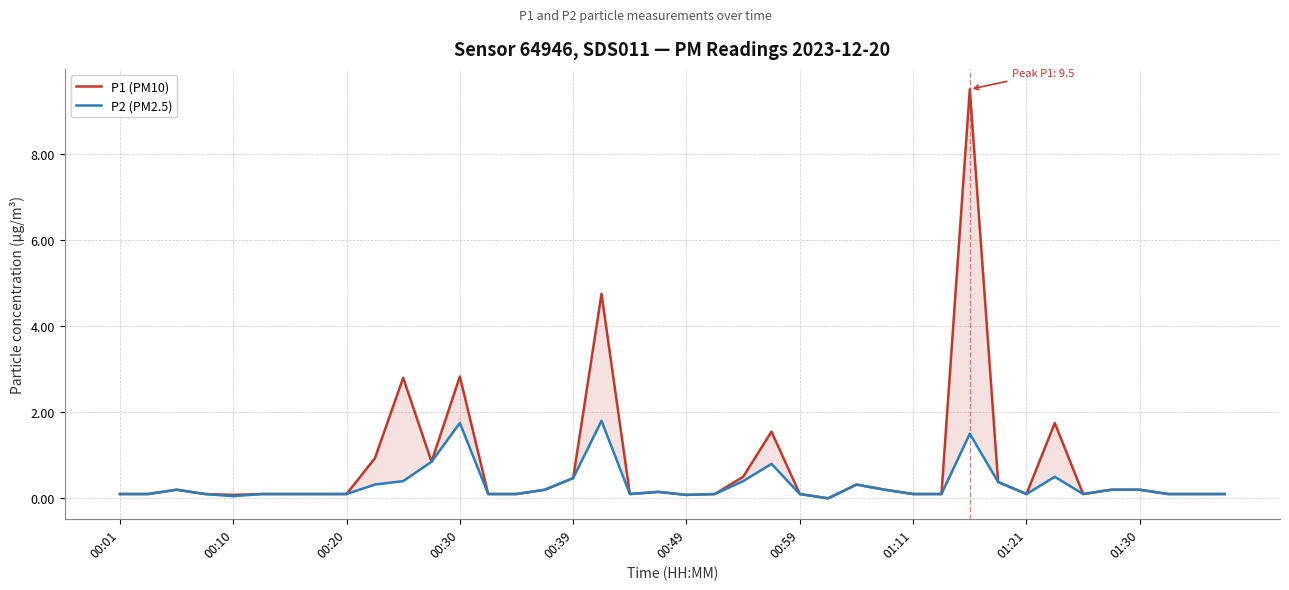

Is the value of P1 (PM10) at 29 greater than the value of P2 (PM2.5) at 24?

No